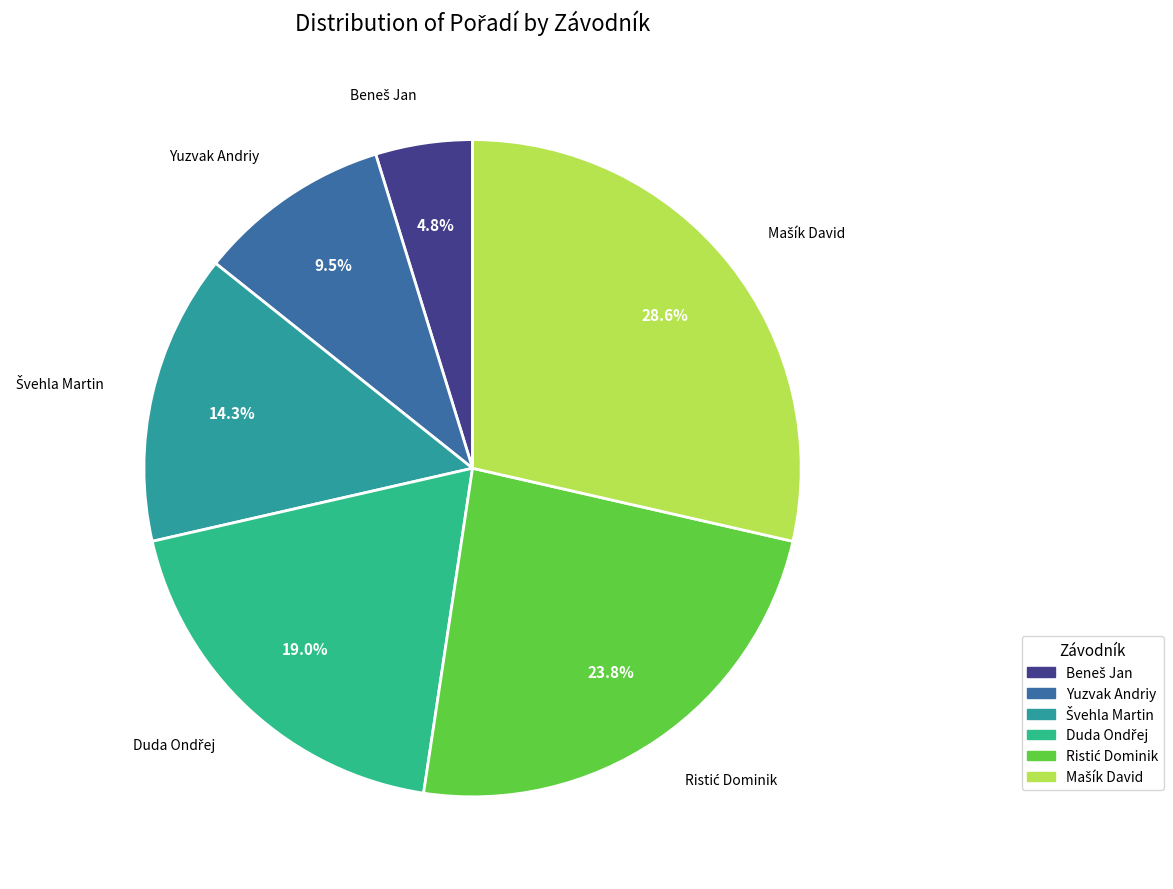

What portion of the pie excludes Yuzvak Andriy?

90.5%